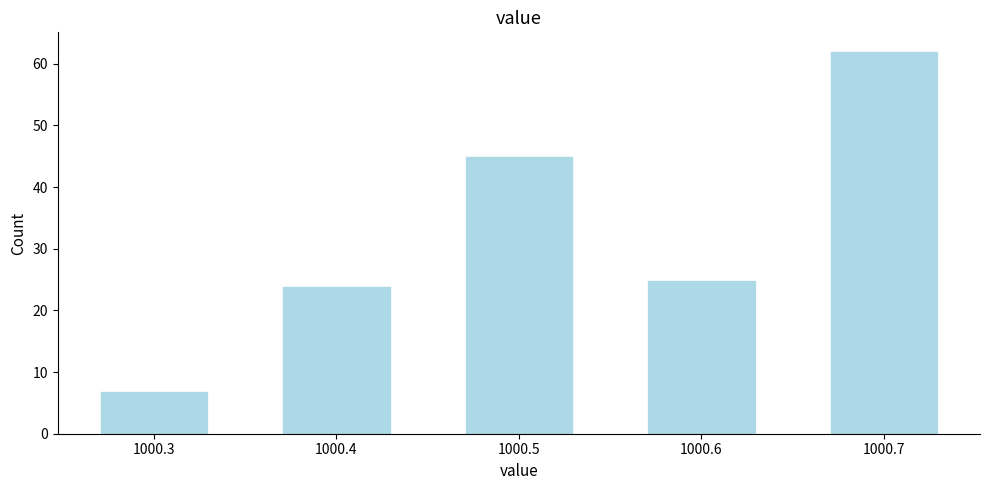

Reading left to right, transcribe this chart: for each bar, give the range it covers on the x-axis and its height. The values are not printed on the chart, so give them approximately, as read against the axis.

1000.25 to 1000.35: 7
1000.35 to 1000.45: 24
1000.45 to 1000.55: 45
1000.55 to 1000.65: 25
1000.65 to 1000.75: 62